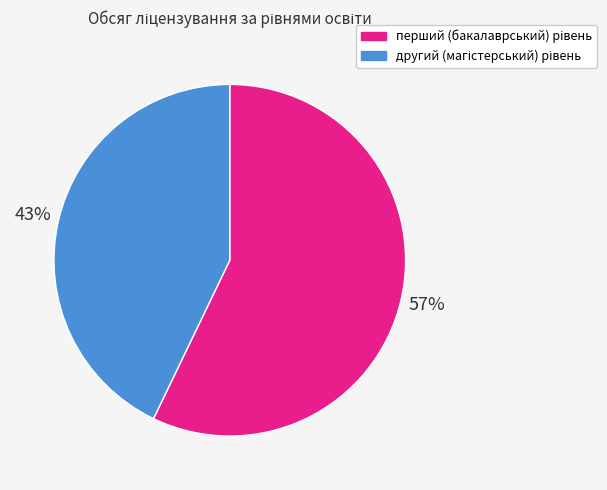

Does any single category account for the majority?

Yes